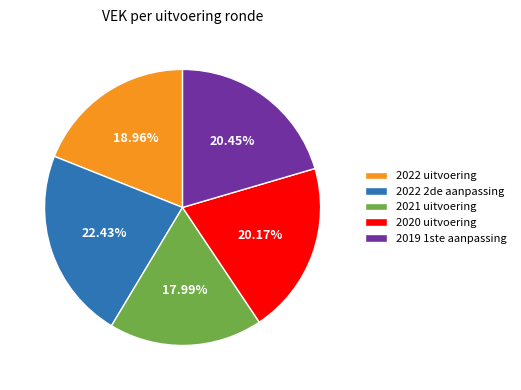

Which has a higher value, 2022 uitvoering or 2021 uitvoering?

2022 uitvoering